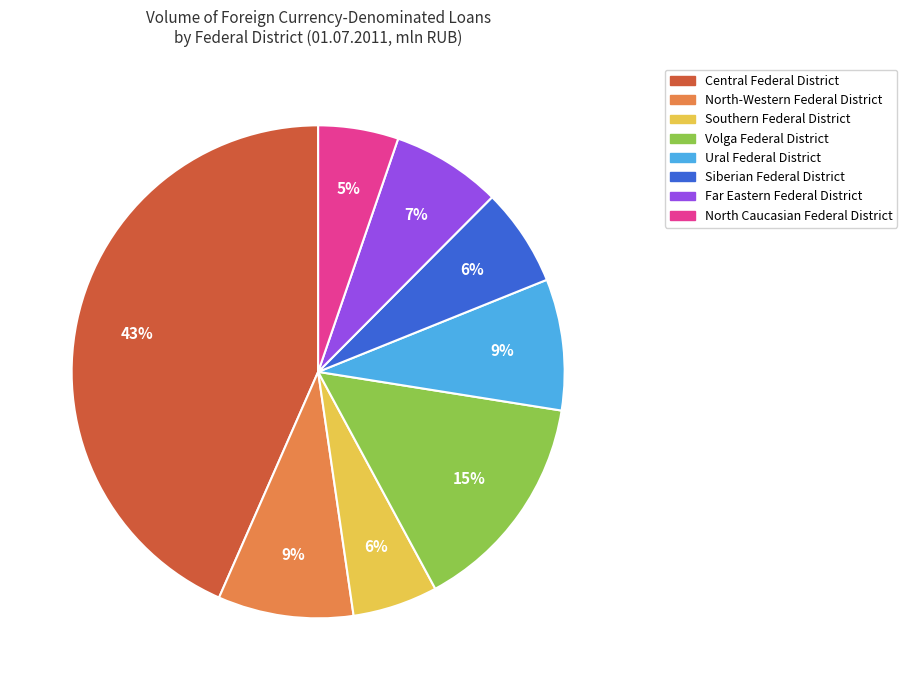

Count the number of slices in the pie.

8